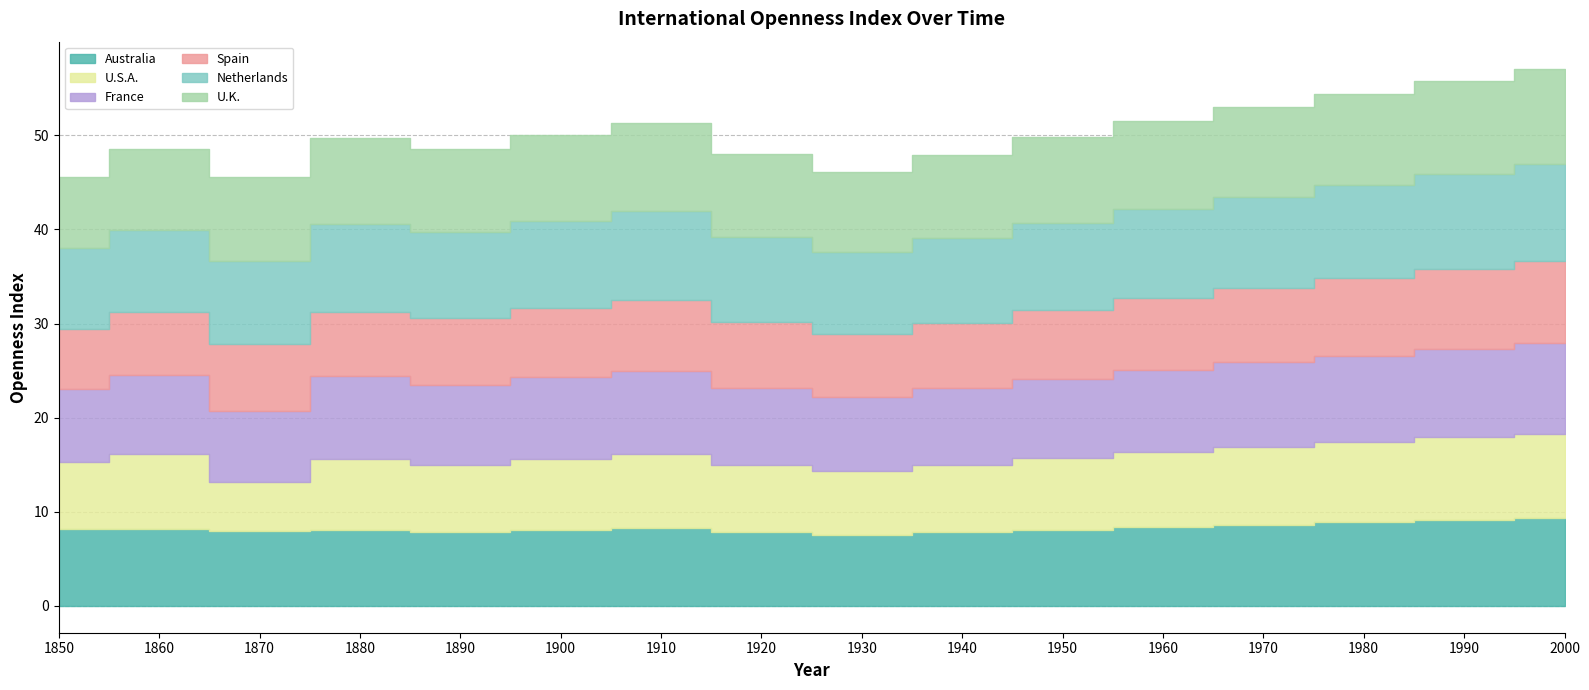

The value of U.K. at 1860 is 8.5. True or false?

True